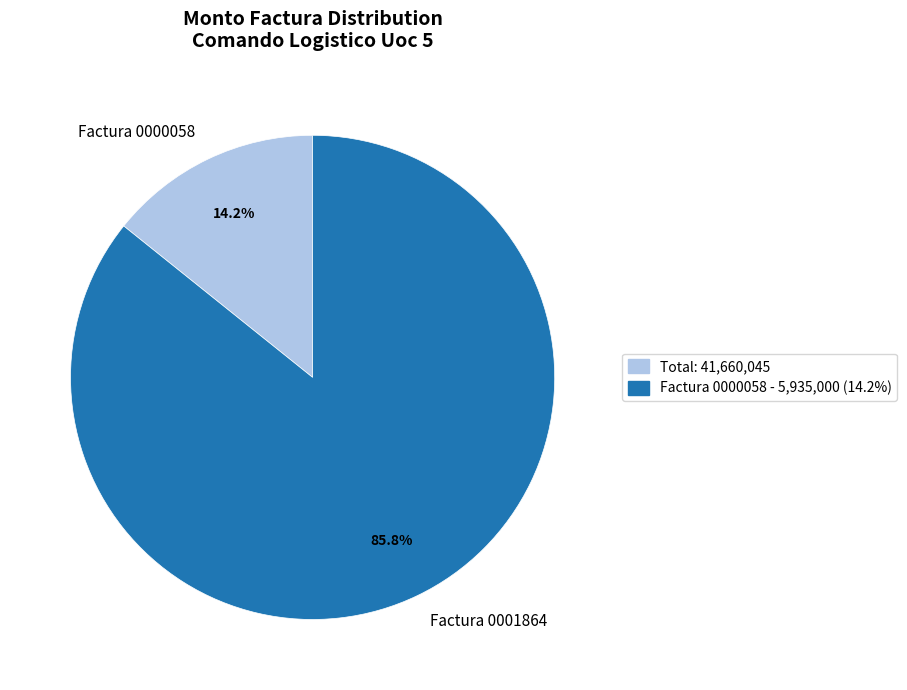

Is the sum of Factura 0001864 and Factura 0000058 greater than half?

Yes